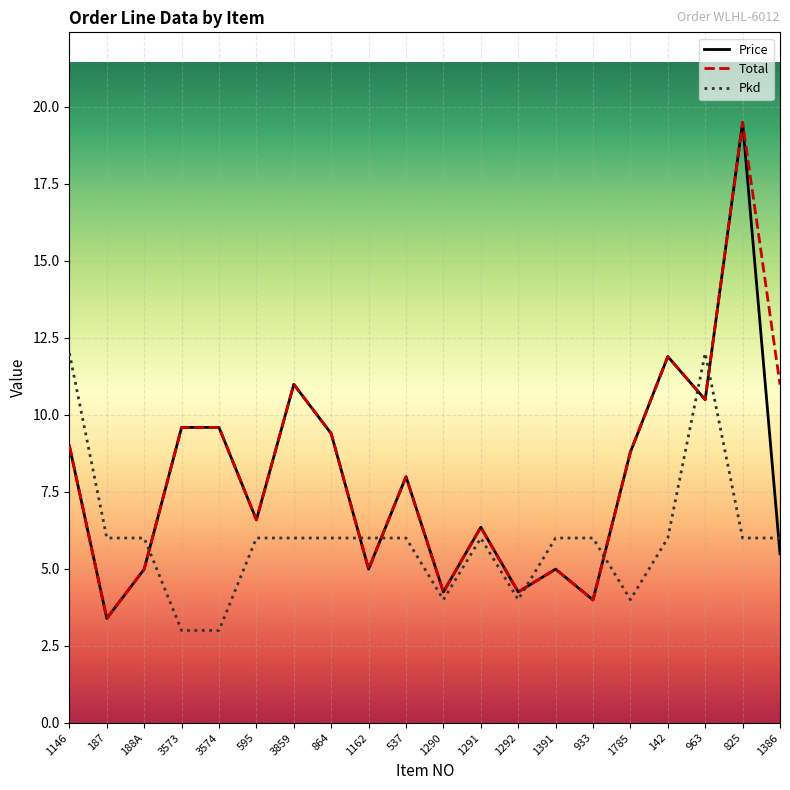

What is the difference between the maximum and second lowest values in the Price series?

15.5